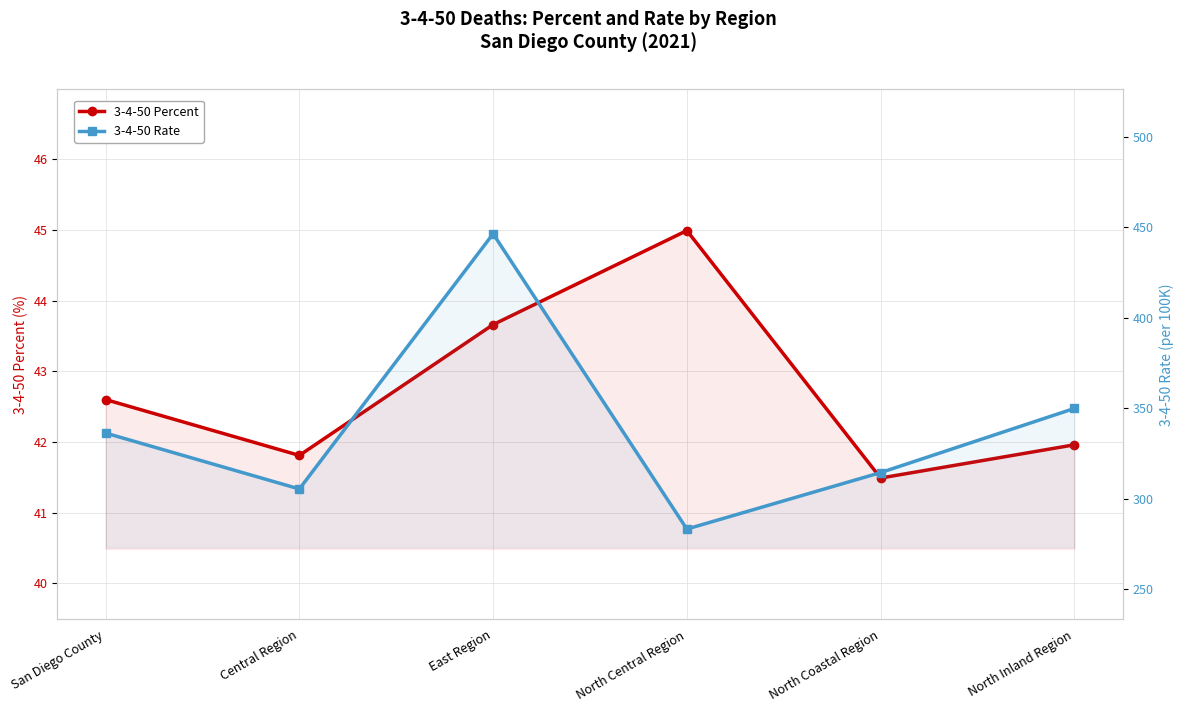

How many lines are shown in the chart?

2